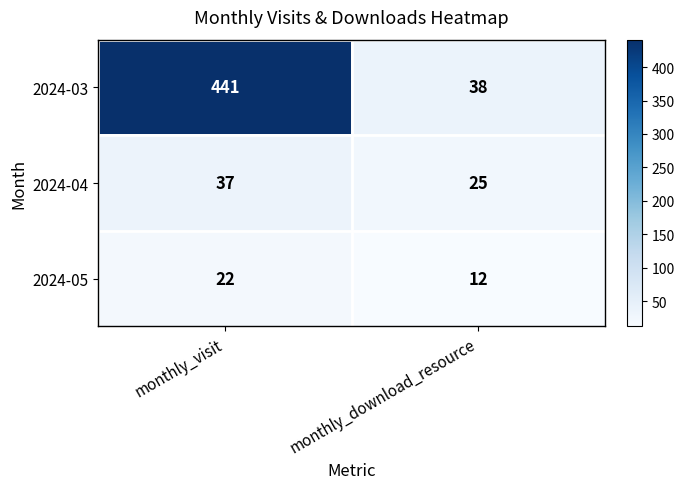

At which category is the sum across all series the highest?

monthly_visit